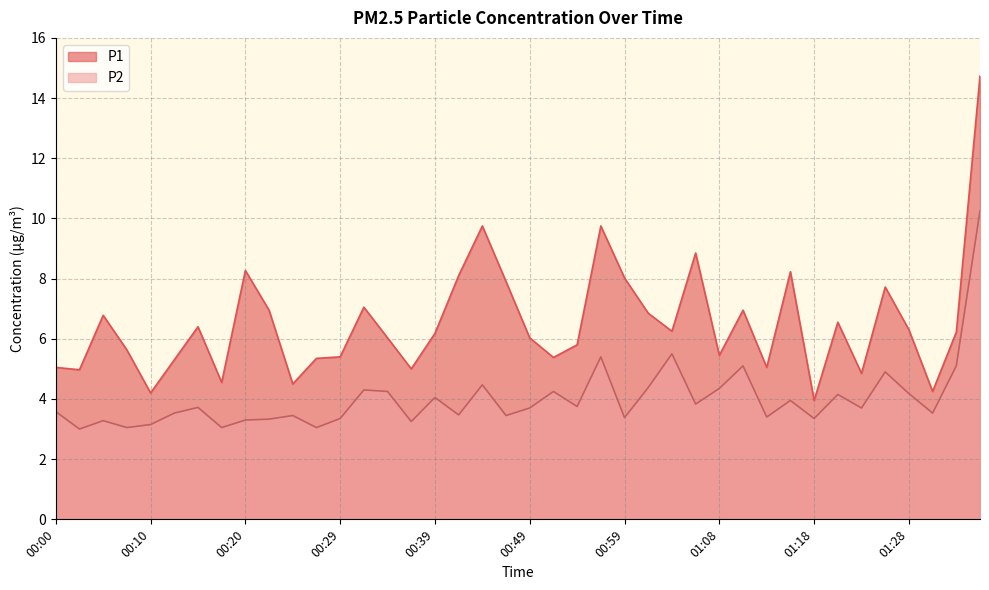

Reading left to right, extract all data points from this chart.

P1: 5.0	5.0	6.8	5.6	4.2	5.3	6.4	4.5	8.3	7.0	4.5	5.3	5.4	7.0	6.0	5.0	6.2	8.1	9.8	7.9	6.0	5.4	5.8	9.8	8.0	6.8	6.2	8.8	5.5	7.0	5.0	8.2	4.0	6.5	4.8	7.7	6.3	4.2	6.2	14.7
P2: 3.6	3.0	3.3	3.0	3.1	3.5	3.7	3.0	3.3	3.3	3.5	3.0	3.4	4.3	4.2	3.2	4.0	3.5	4.5	3.5	3.7	4.2	3.8	5.4	3.4	4.4	5.5	3.8	4.3	5.1	3.4	4.0	3.4	4.2	3.7	4.9	4.2	3.5	5.1	10.2